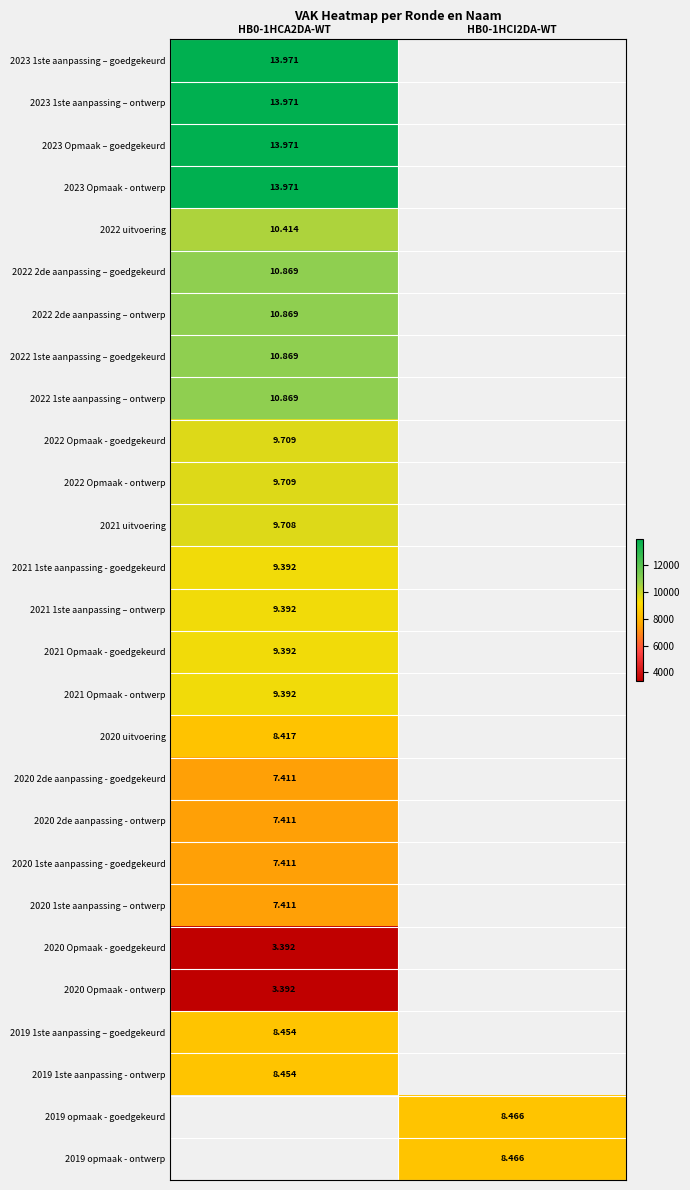

At how many categories does at least one series exceed 4013?

2